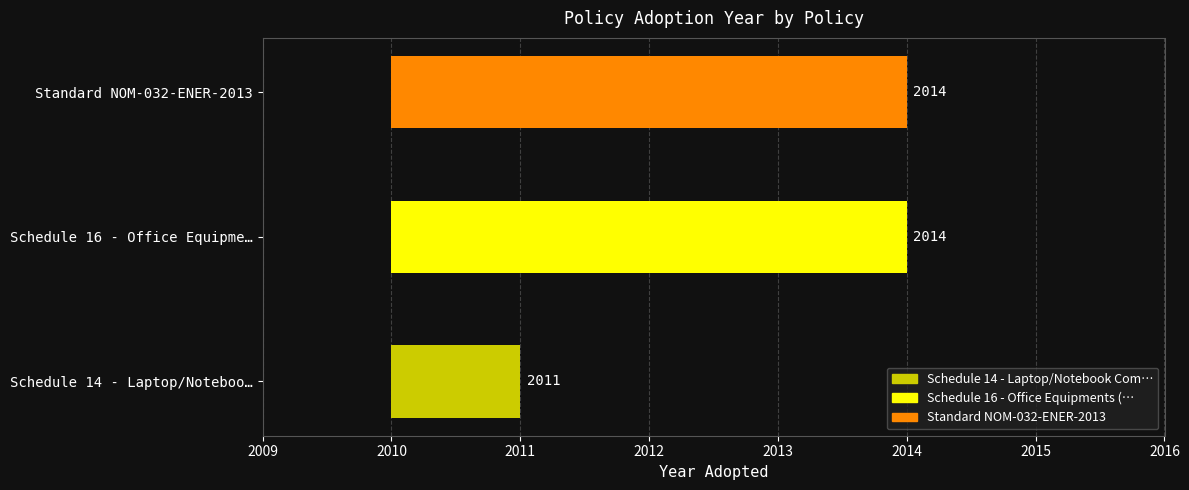

How many data points are less than 2014?

1